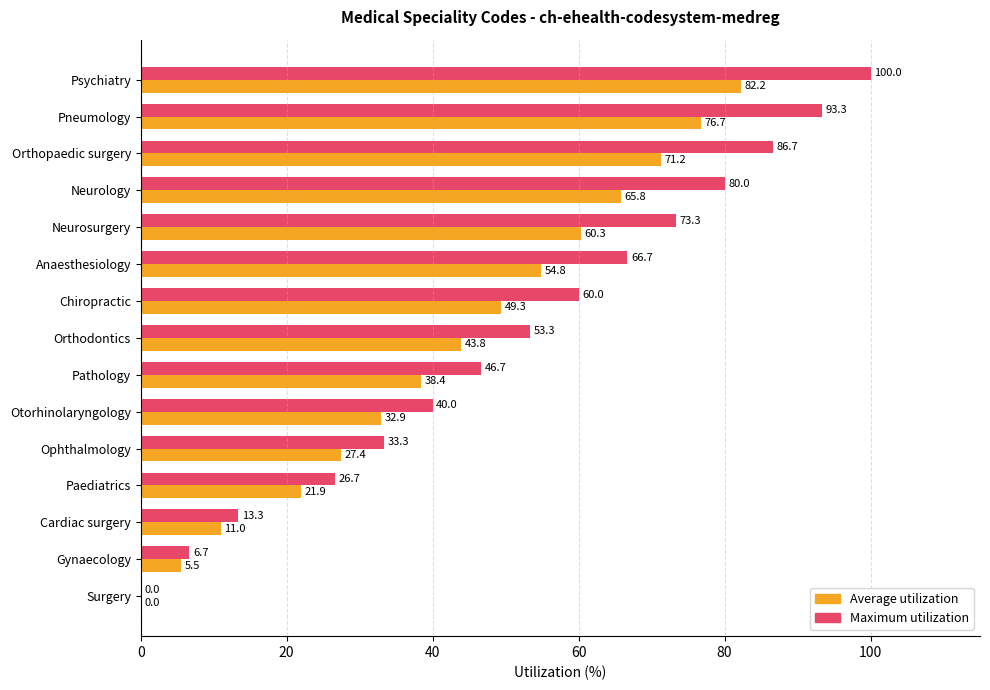

Read the Maximum utilization value at Orthodontics.

53.3